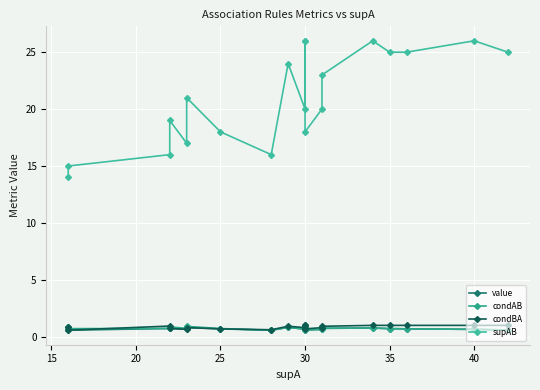

How many value values are between 0 and 1?

20